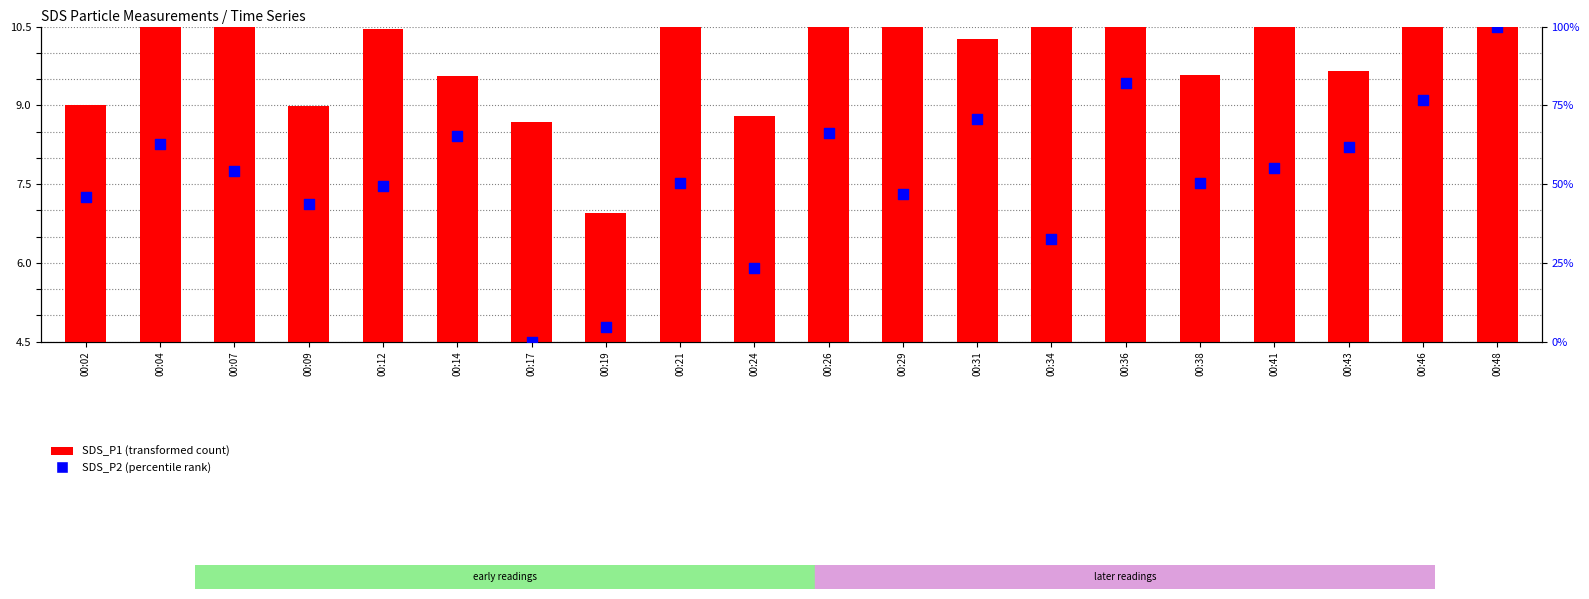

What is the total value across all series at 00:43?

71.4